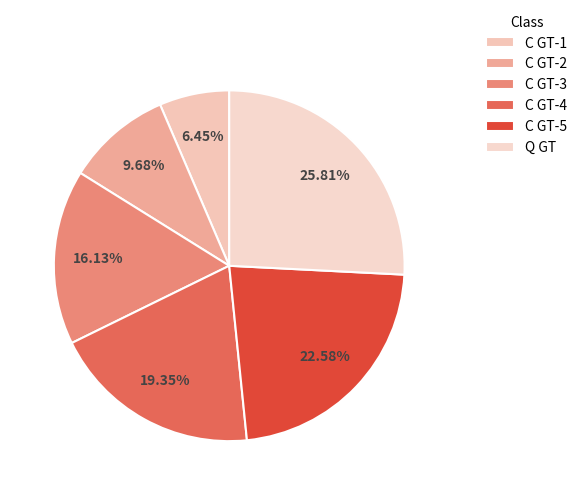

True or false: C GT-3 accounts for 16% of the total.

True